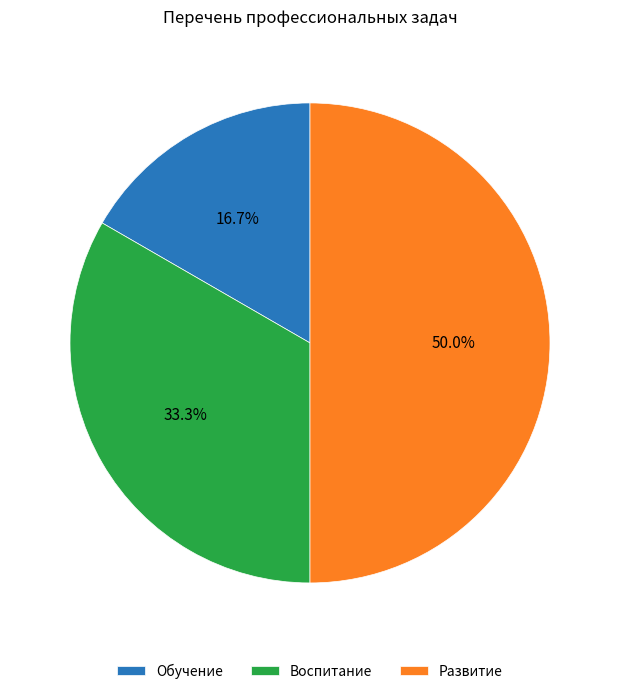

Approximately how many times larger is the value at Воспитание compared to Развитие?

0.7